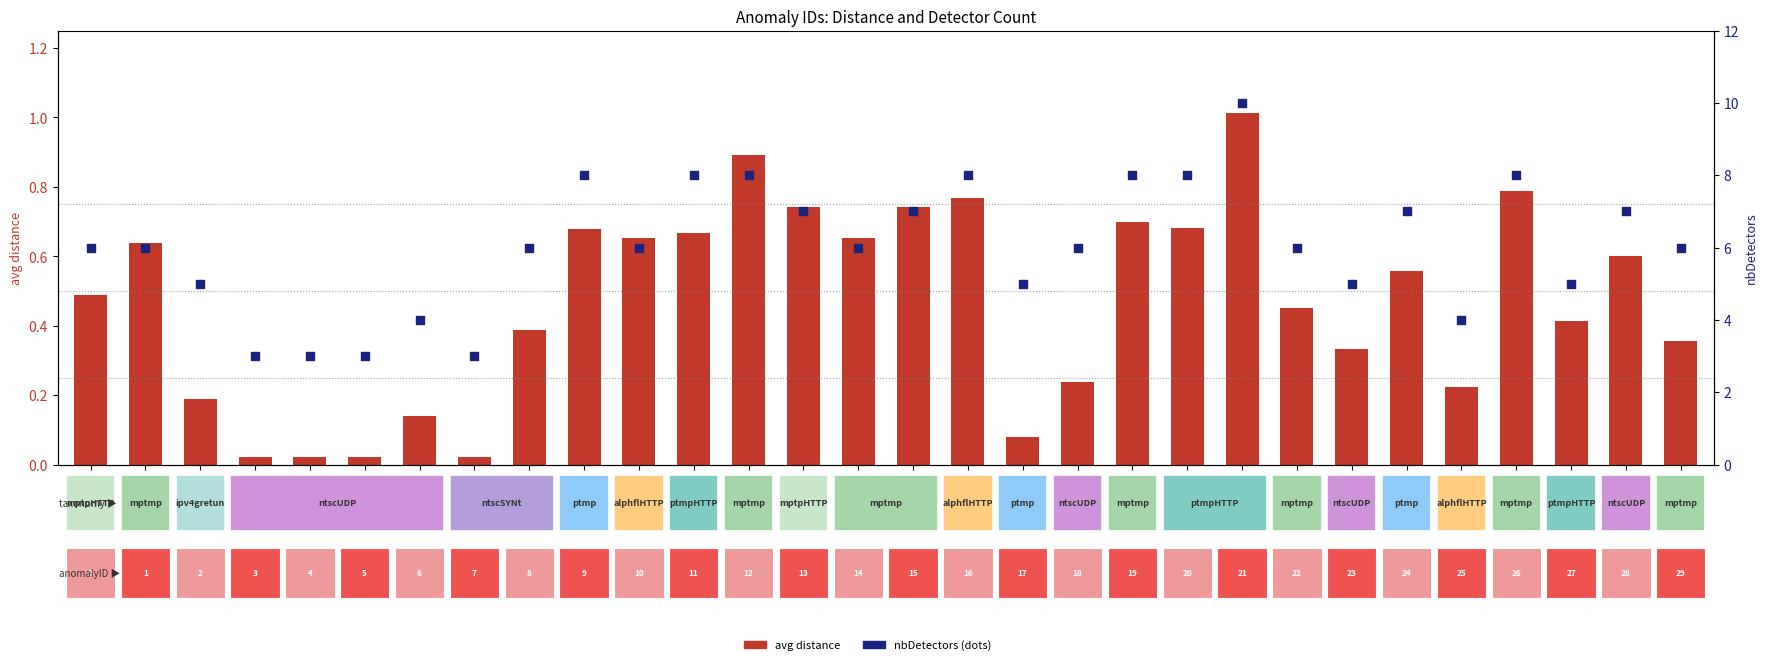

Which series reaches the maximum Y coordinate?

nbDetectors